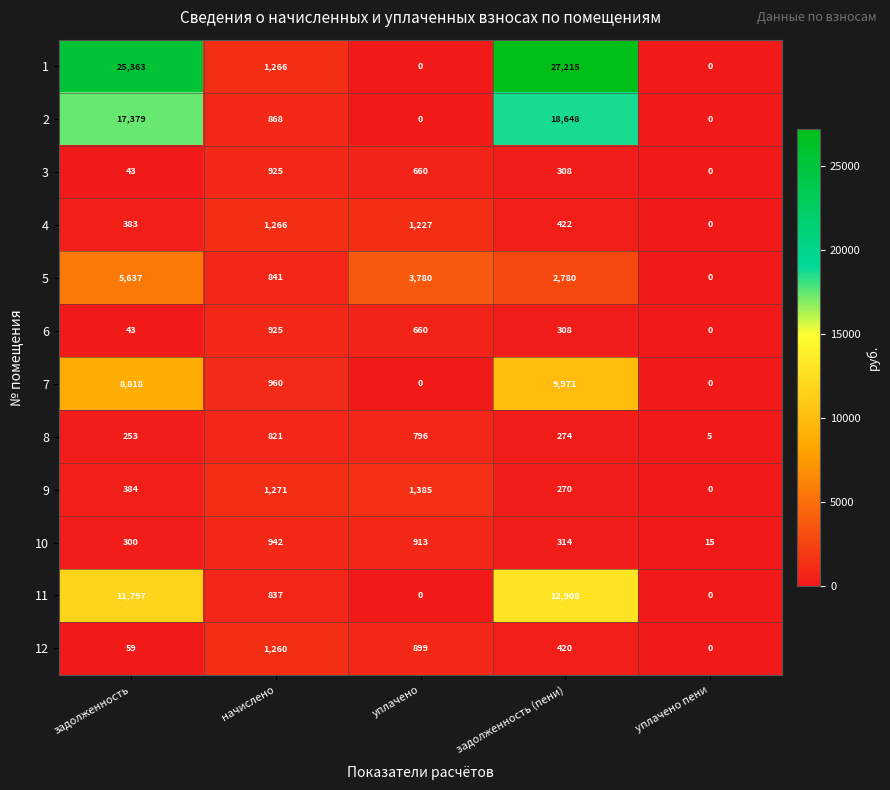

Which series has the largest range (max minus min)?

1